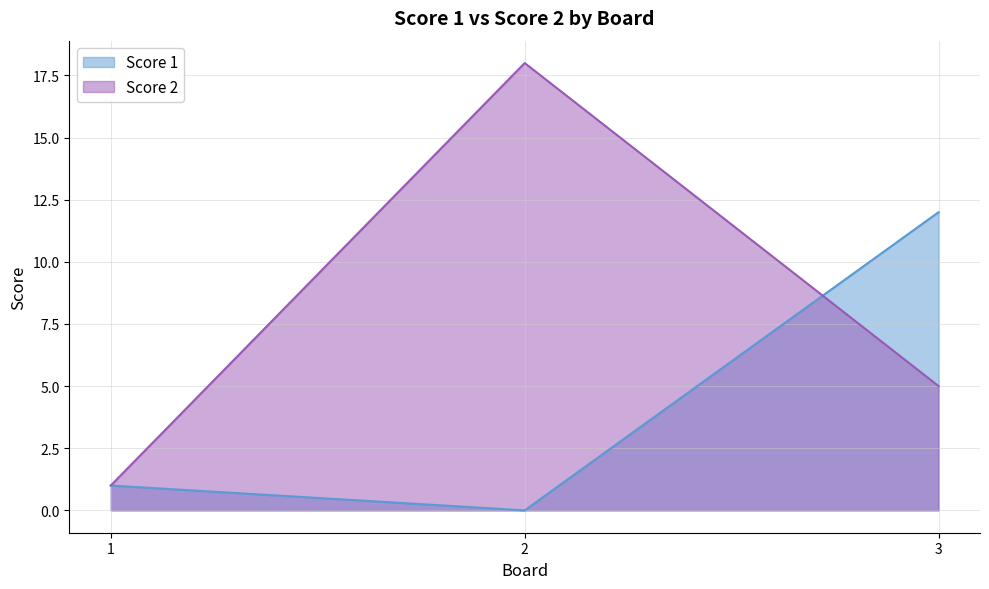

How many data points in Score 1 are above 1?

1